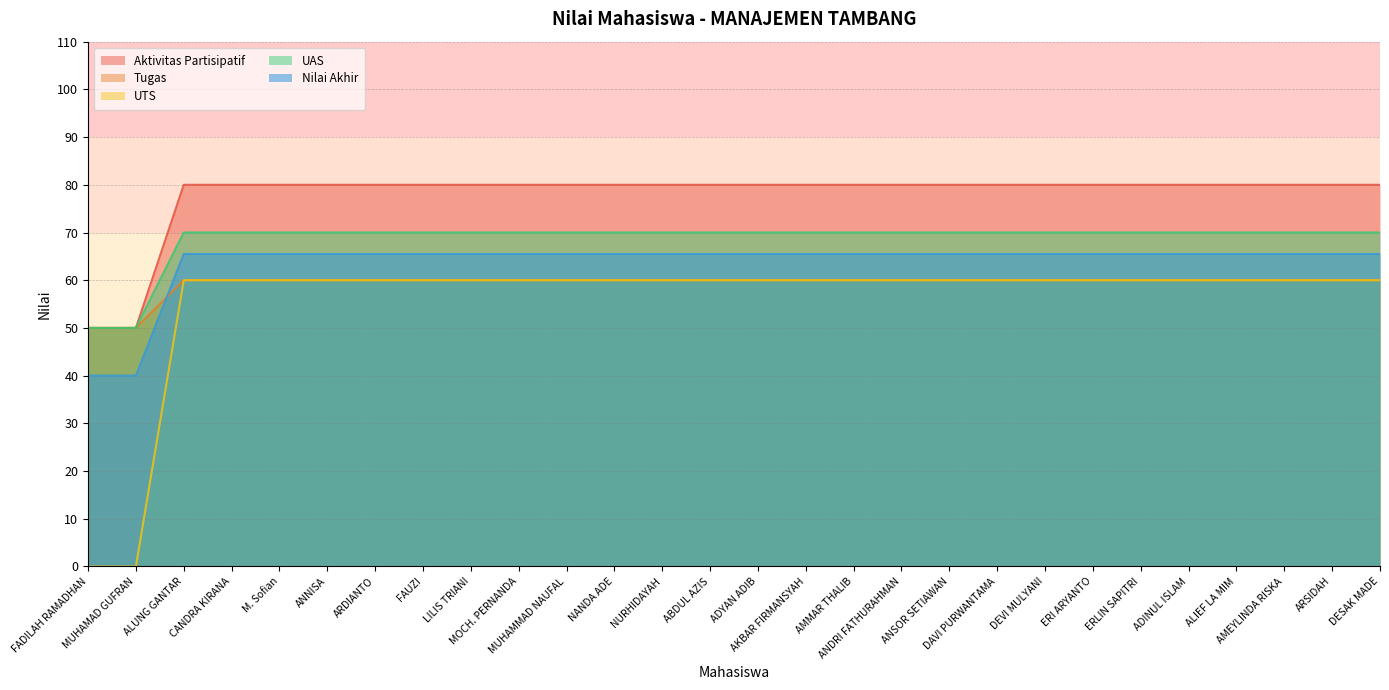

True or false: Aktivitas Partisipatif and UAS cross at least once.

False